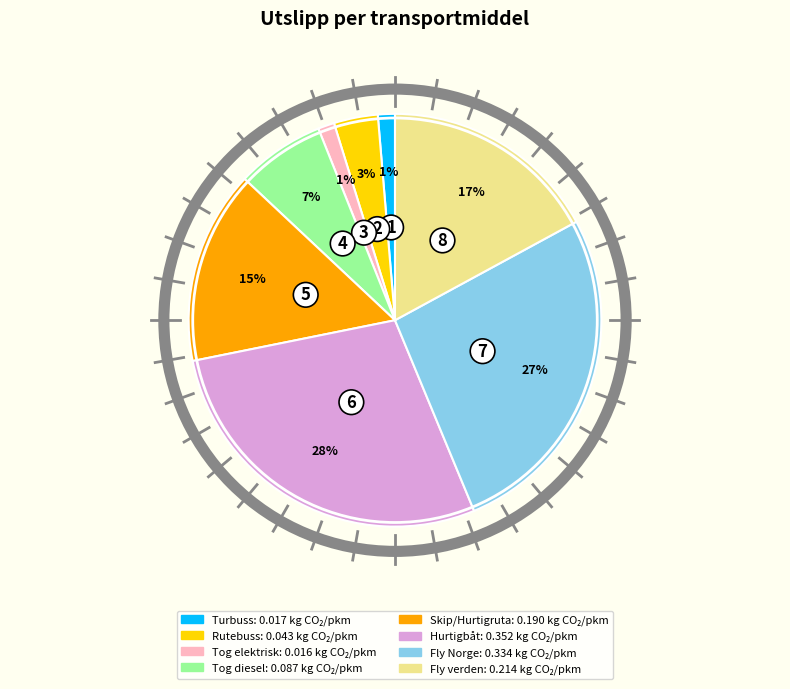

True or false: Turbuss accounts for 12% of the total.

False